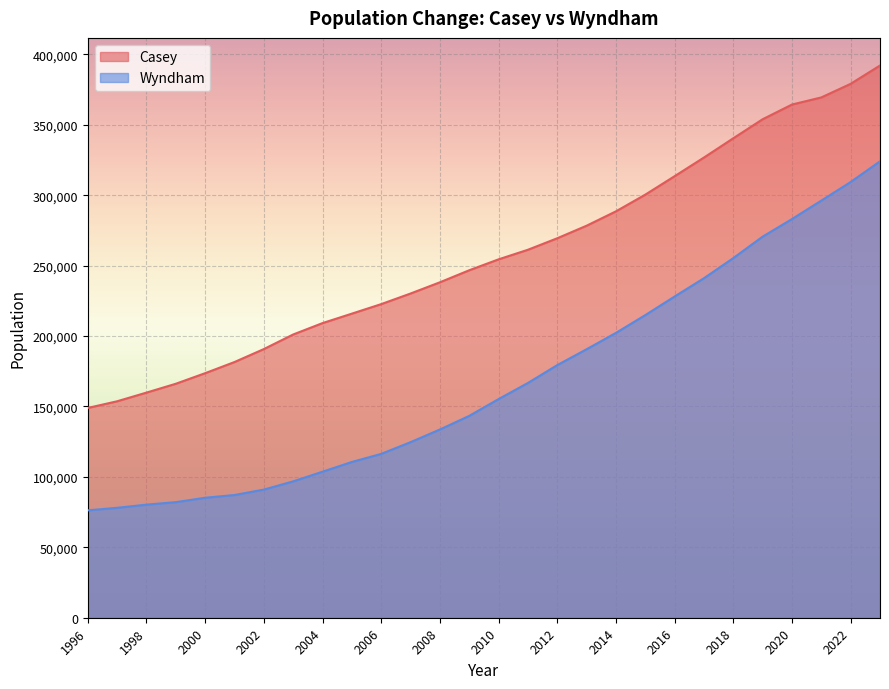

How many lines are shown in the chart?

2